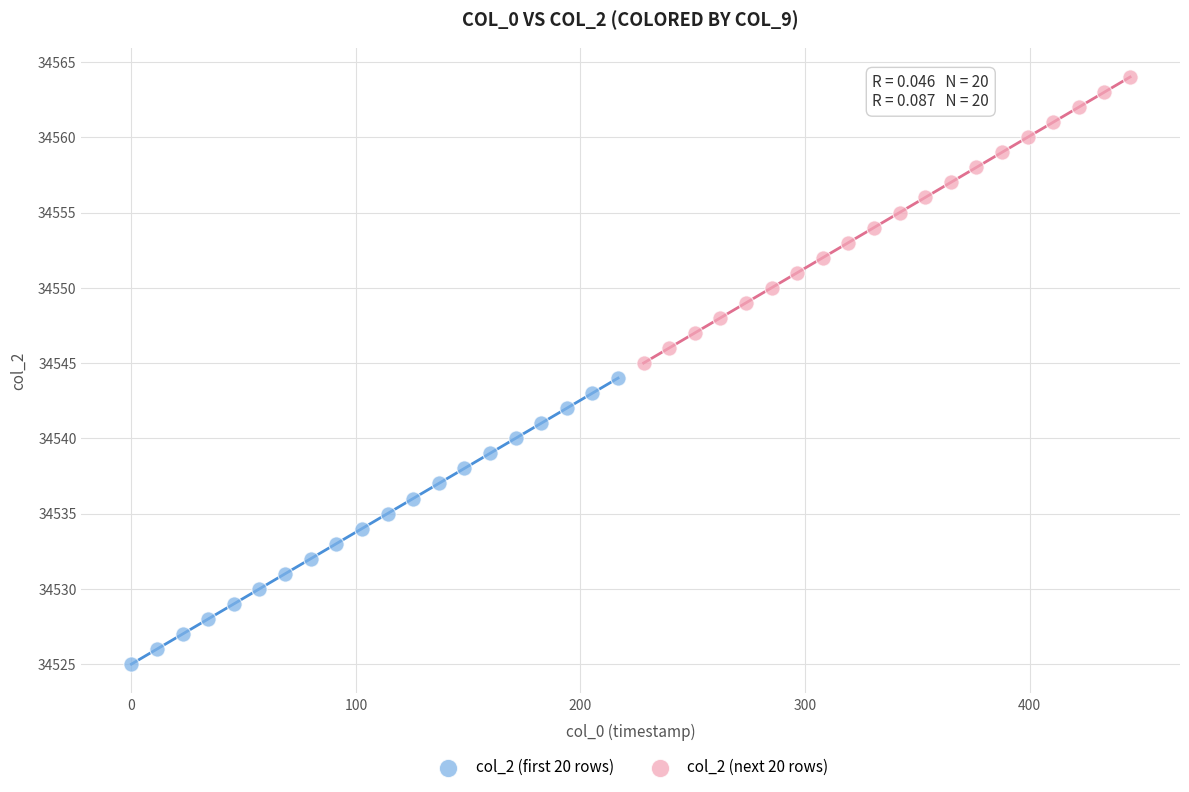

Which series contains the lowest Y value?

col_2 (first 20 rows)